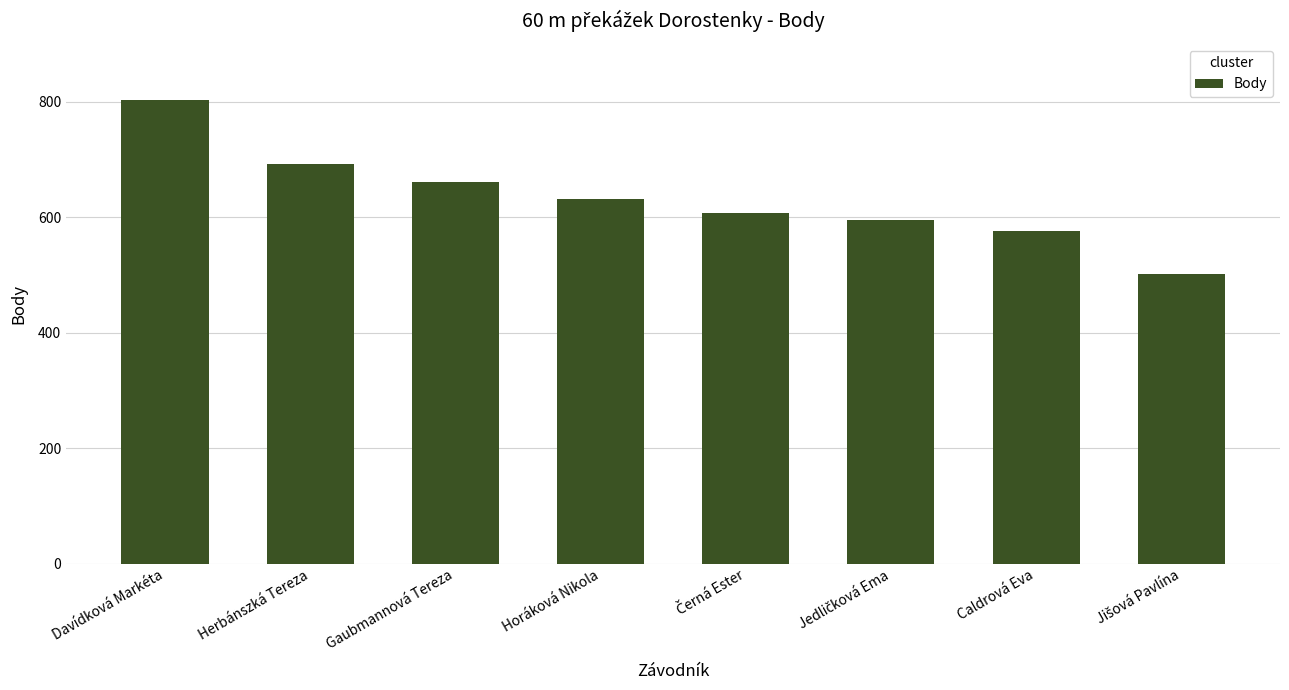

Read the value at Horáková Nikola, to the nearest 10.

630